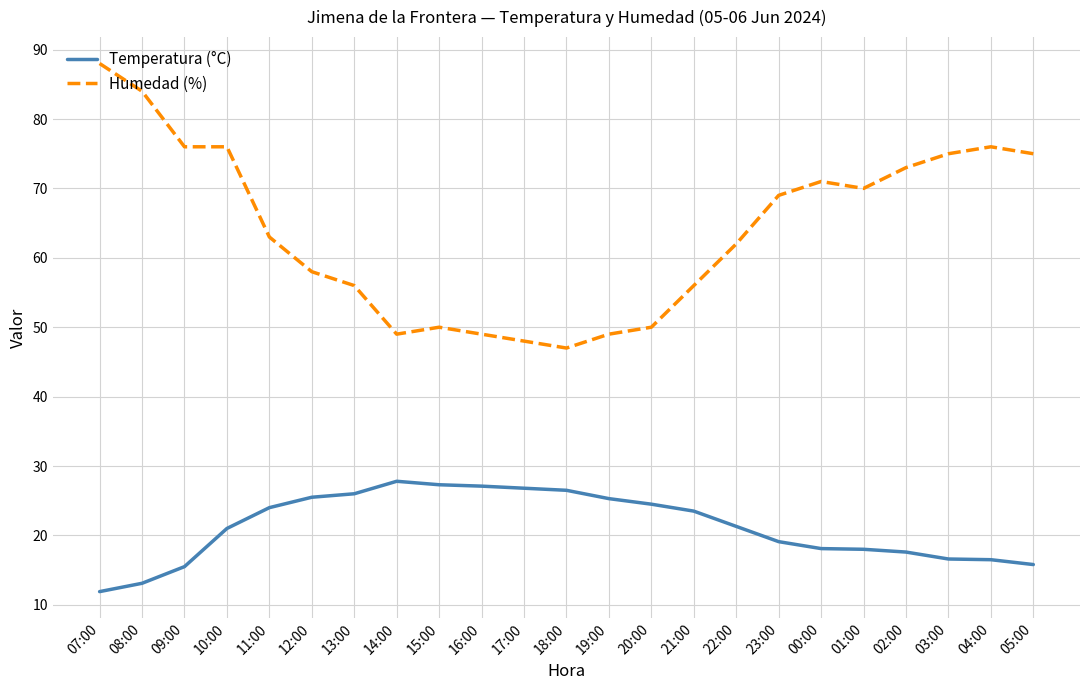

Is it true that Humedad (%) equals 84.0 at 08:00?

True